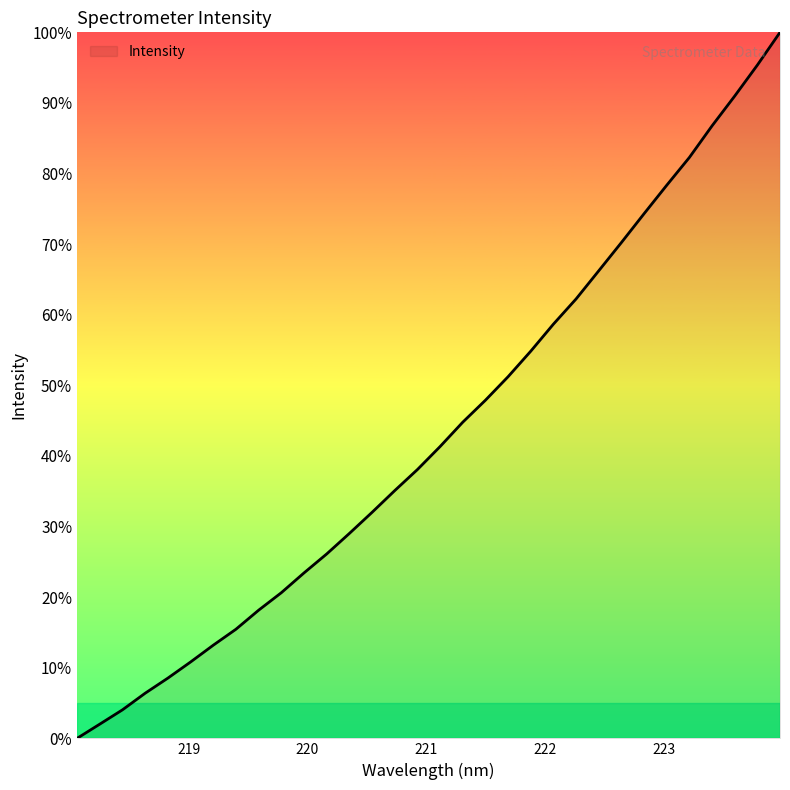

What is the average value?

43.4